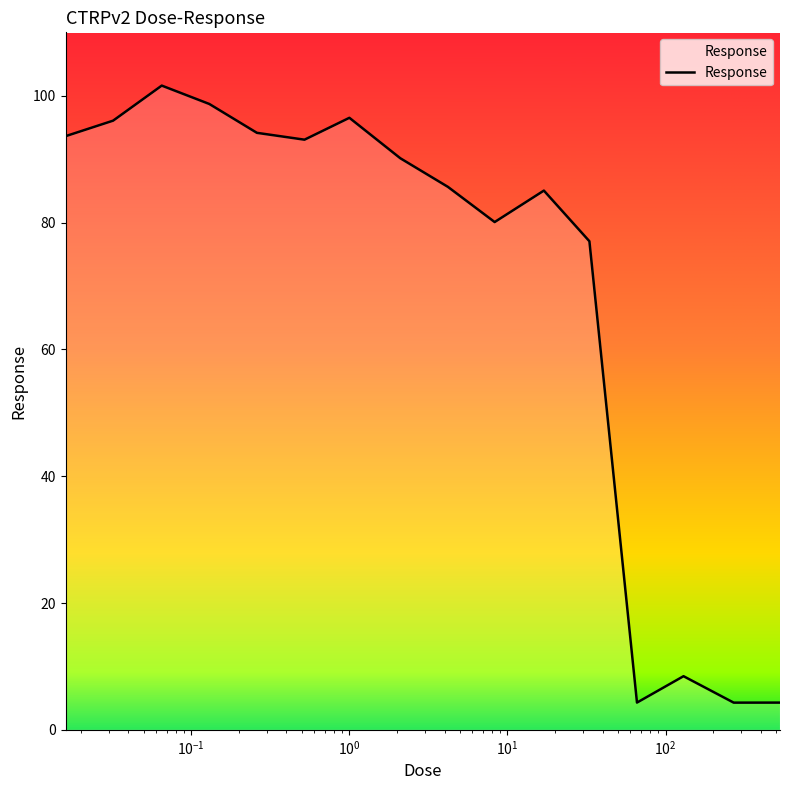

Does the chart have visible grid lines?

No